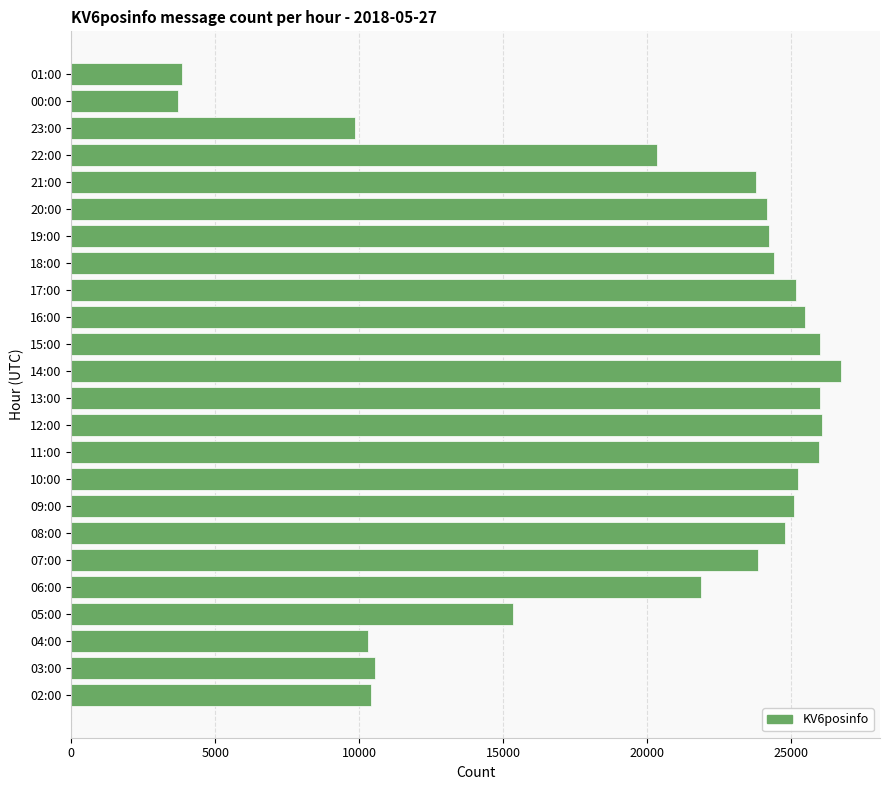

Approximately how many times larger is the value at 05:00 compared to 18:00?

0.6